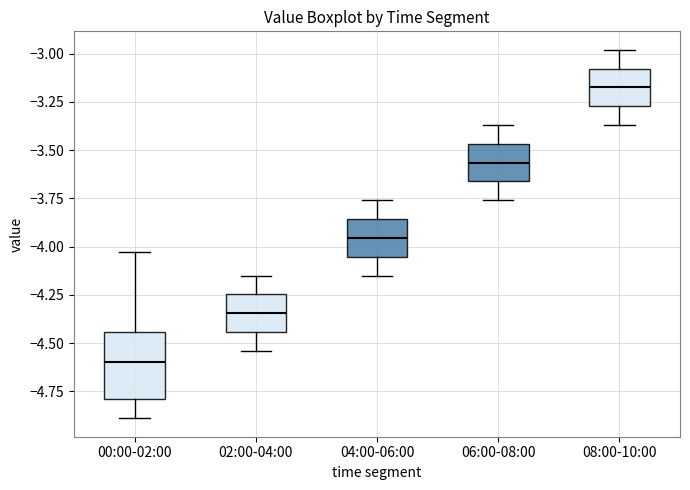

Where is the upper edge of the box for 00:00-02:00 on the y-axis? The values are not printed on the chart, so give them approximately, as read against the axis.

-4.45